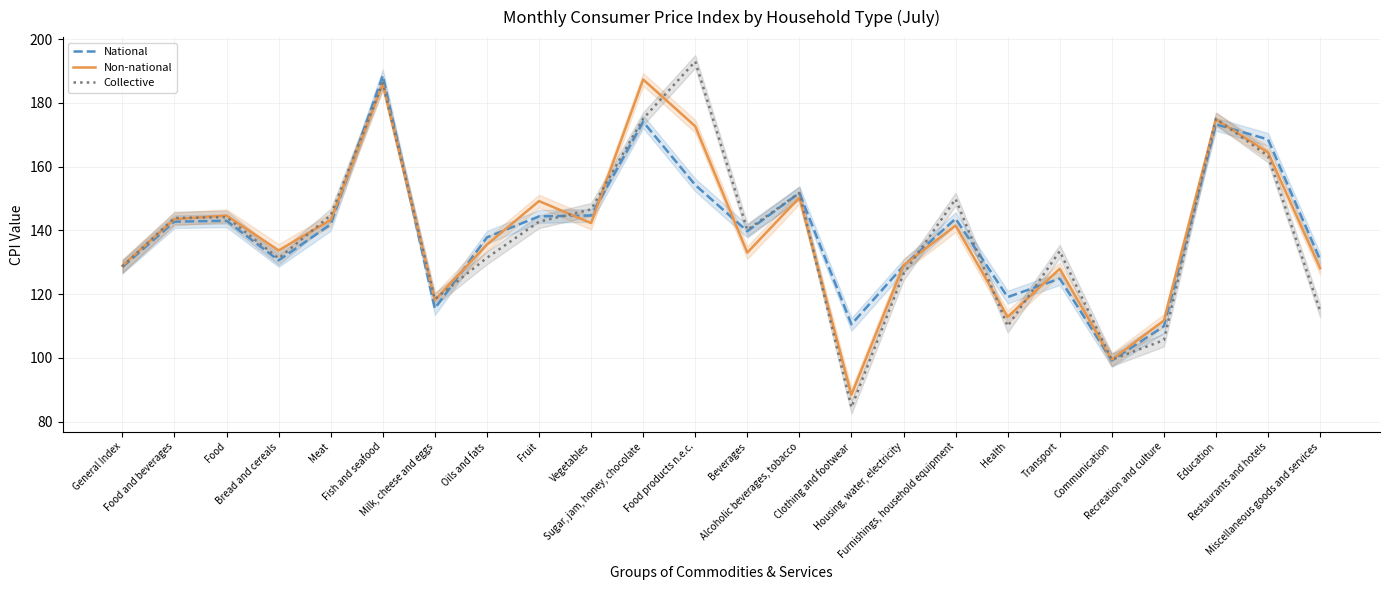

The value of Collective at Meat is 202.0. True or false?

False